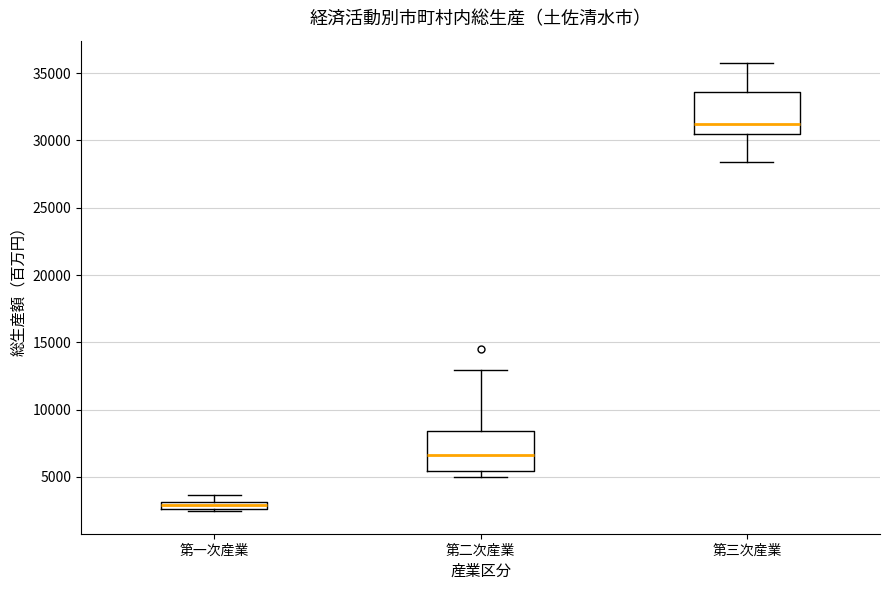

Which box has the highest median line?

第三次産業